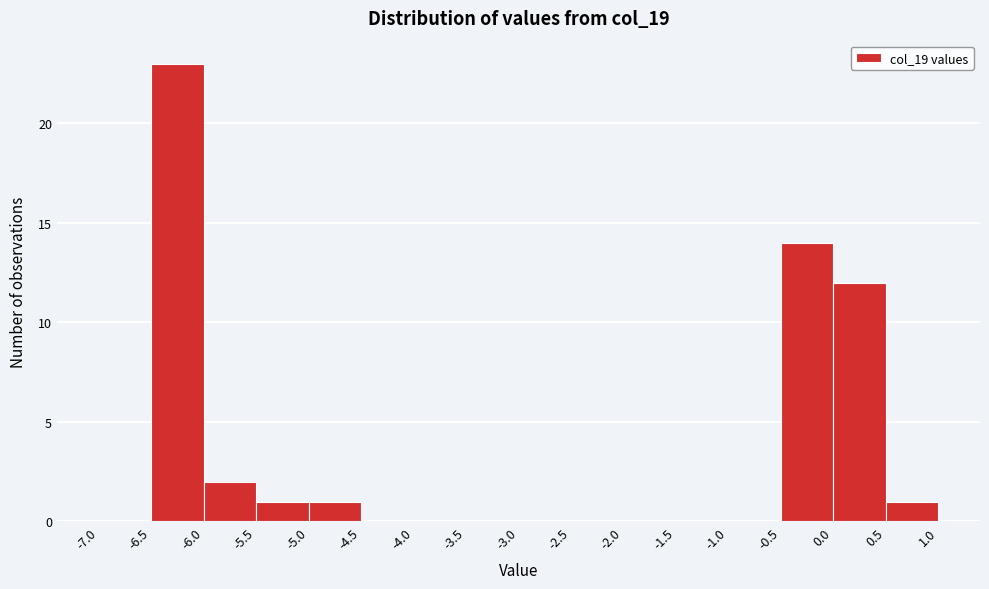

Reading left to right, transcribe this chart: for each bar, give the range it covers on the x-axis and its height. The values are not printed on the chart, so give them approximately, as read against the axis.

-7.0 to -6.5: 0
-6.5 to -6.0: 23
-6.0 to -5.5: 2
-5.5 to -5.0: 1
-5.0 to -4.5: 1
-4.5 to -4.0: 0
-4.0 to -3.5: 0
-3.5 to -3.0: 0
-3.0 to -2.5: 0
-2.5 to -2.0: 0
-2.0 to -1.5: 0
-1.5 to -1.0: 0
-1.0 to -0.5: 0
-0.5 to 0.0: 14
0.0 to 0.5: 12
0.5 to 1.0: 1